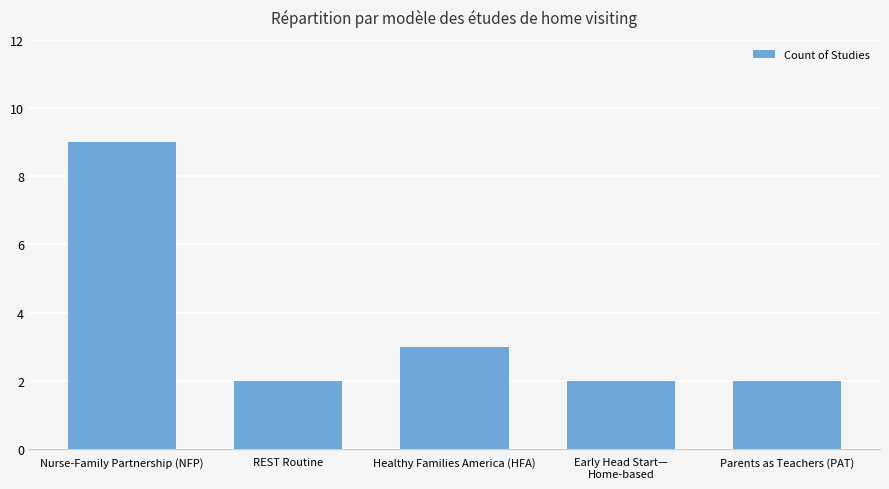

Reading left to right, what are all the values shown in this chart?

9	2	3	2	2